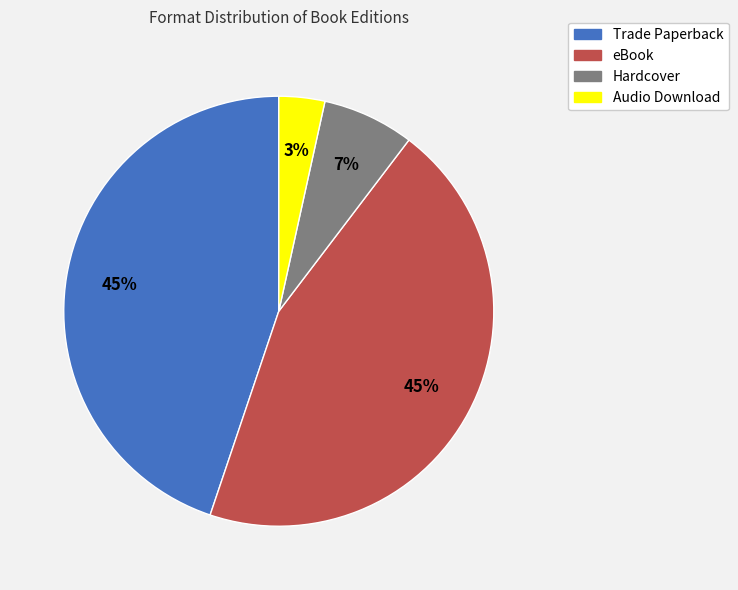

What percentage is the Trade Paperback slice, to the nearest percent?

45%